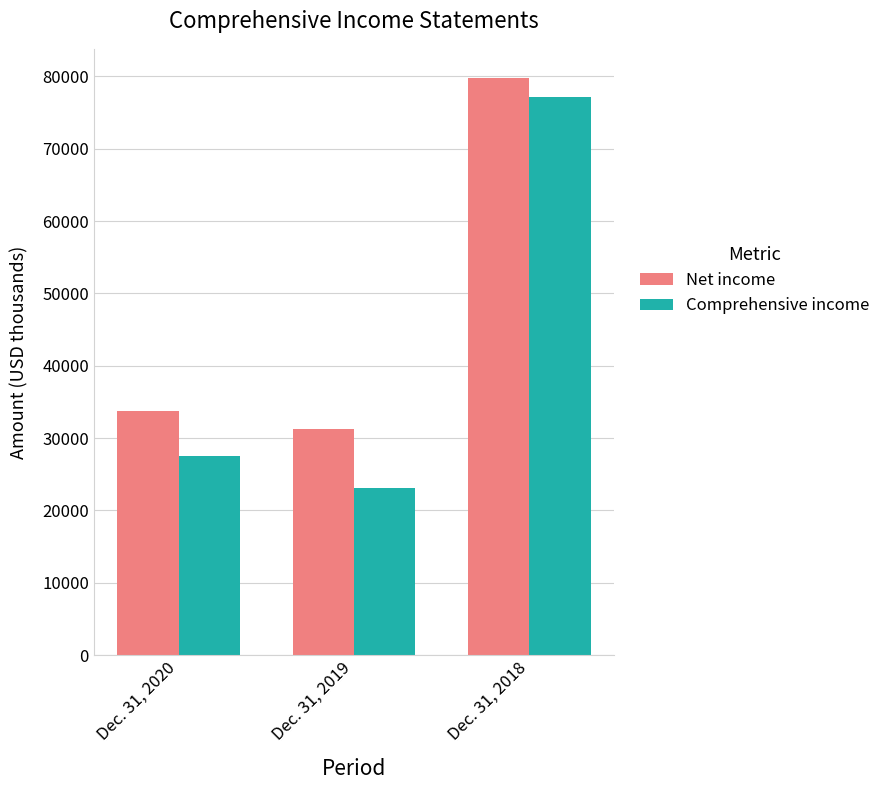

Is it true that Net income equals 45236 at Dec. 31, 2018?

False